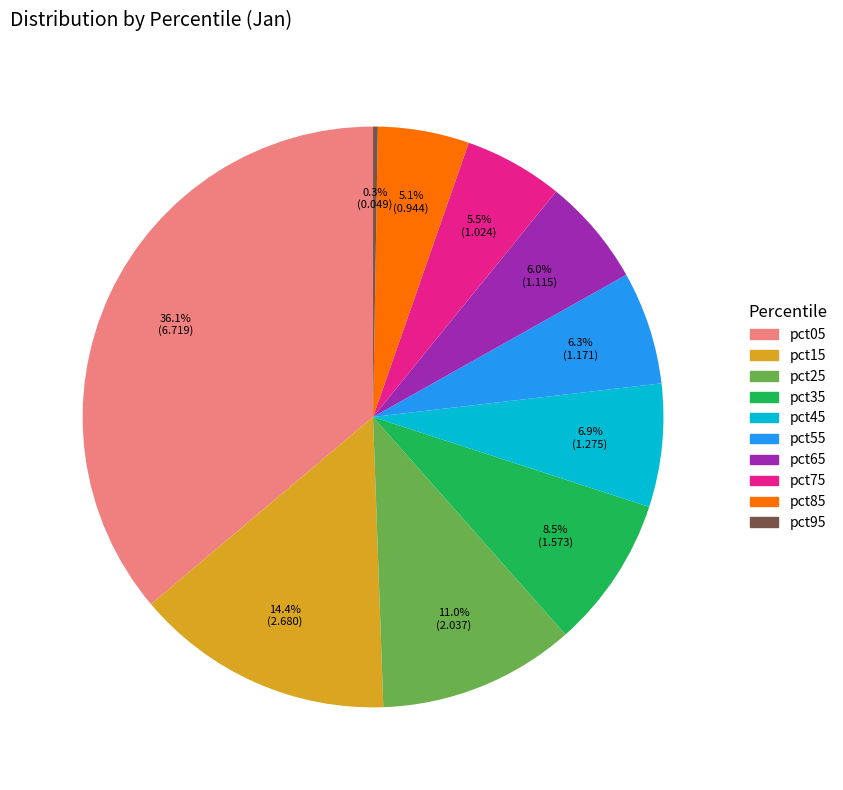

Combined, do pct65 and pct75 account for over 50%?

No